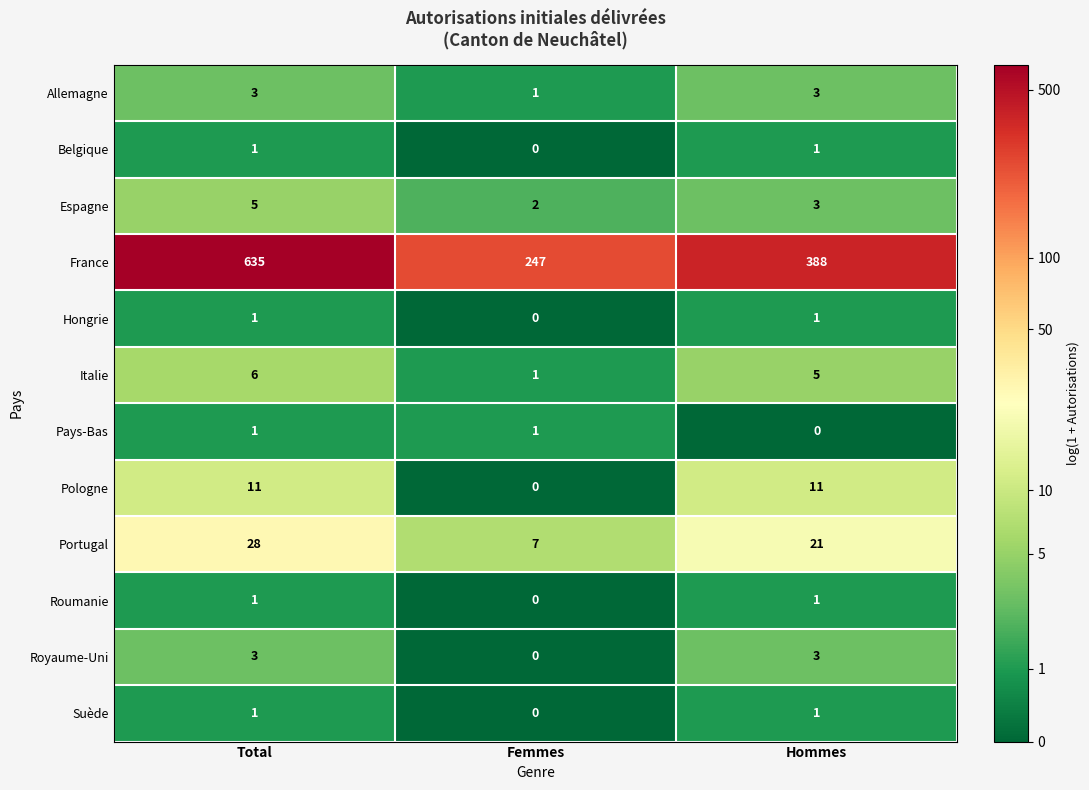

True or false: Allemagne has a value of 1 at Hommes.

False